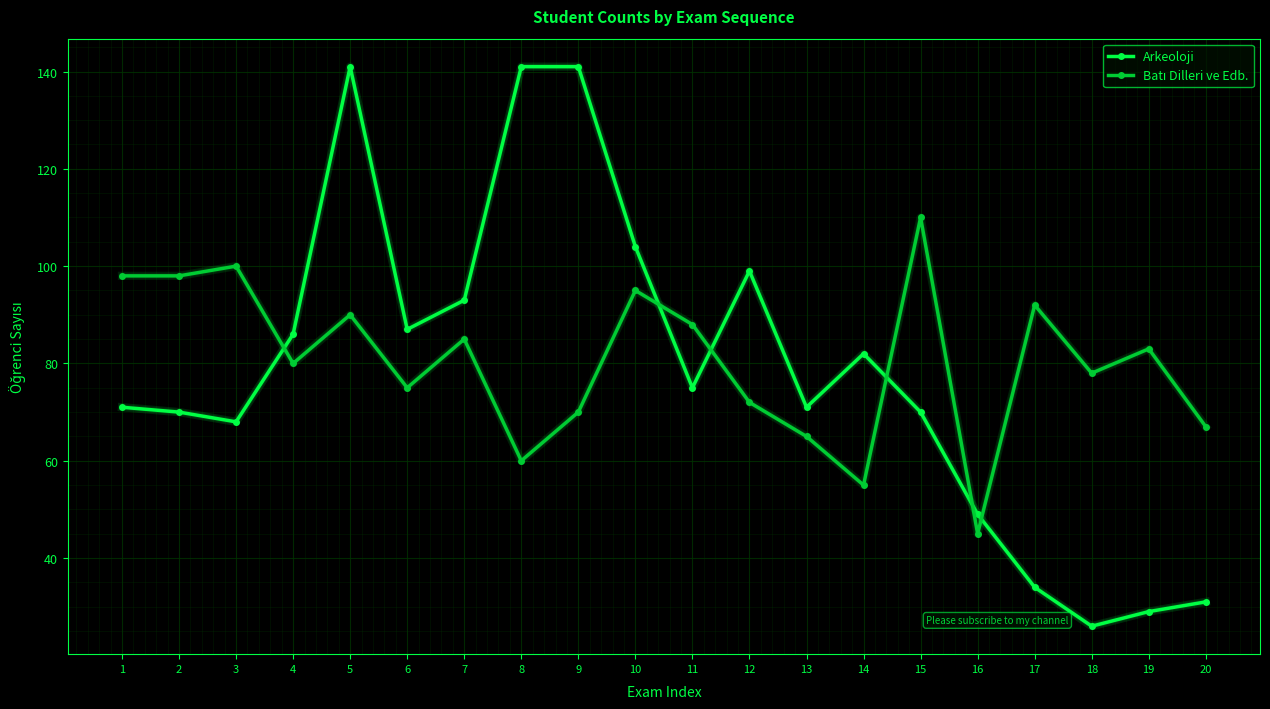

What is the total value across all series at 19?

112